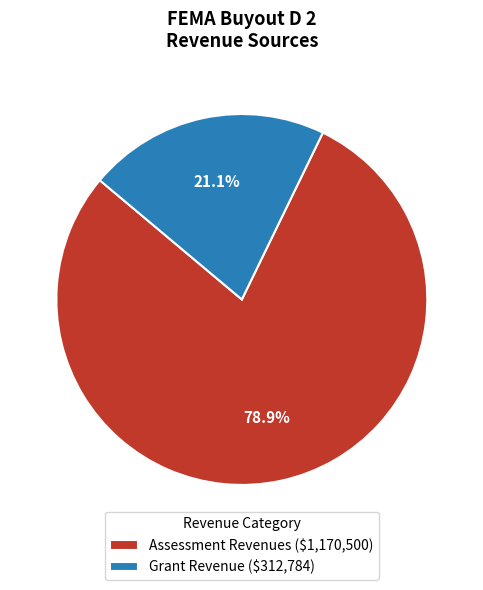

What percentage is the Grant Revenue slice, to the nearest percent?

21%